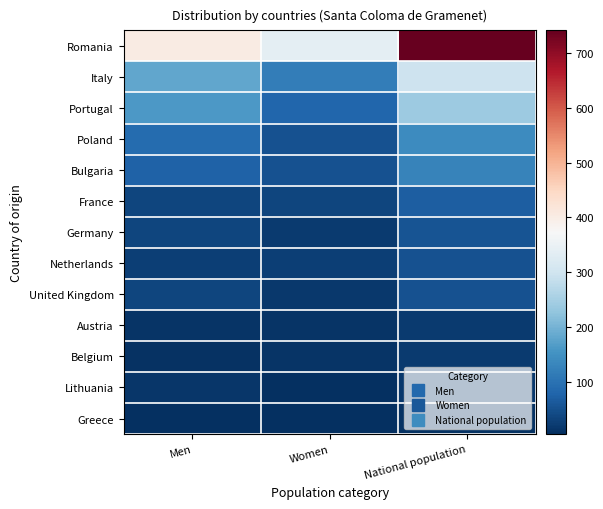

Which label corresponds to the largest value in the chart?

National population